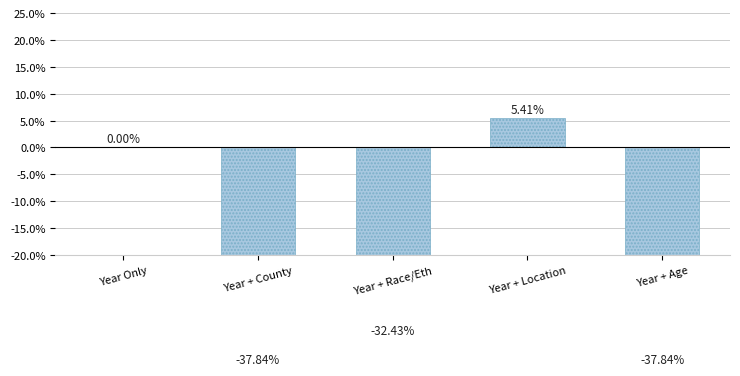

List the labels in order of value, smallest first.

Year + County, Year + Age, Year + Race/Eth, Year Only, Year + Location